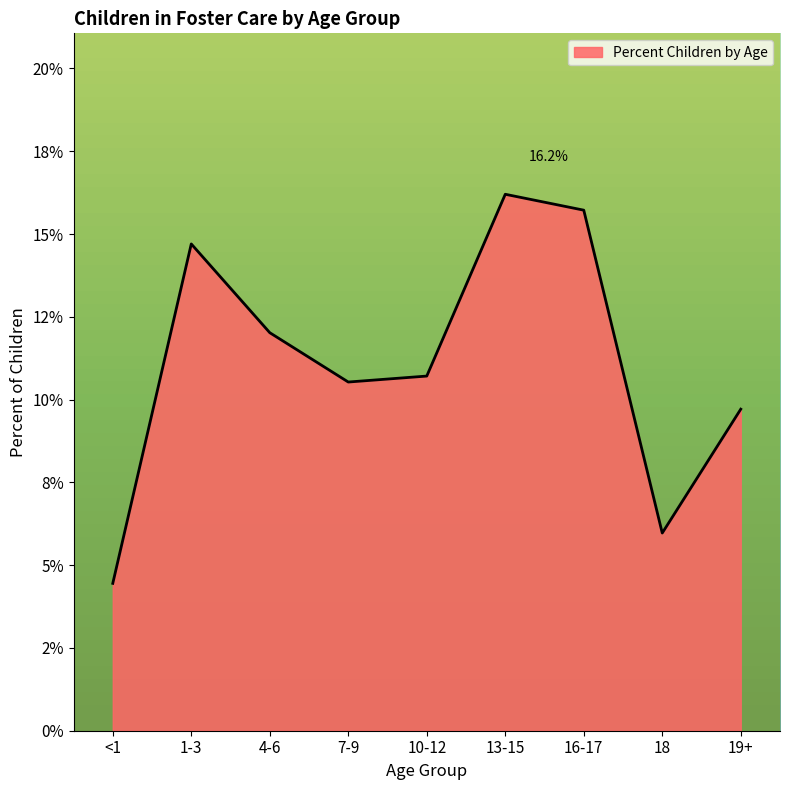

At which category does the chart reach its peak across all series?

13-15